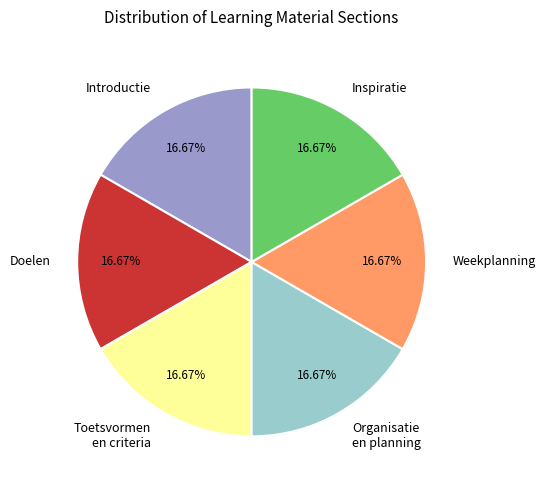

Does Introductie represent more than half of the total?

No